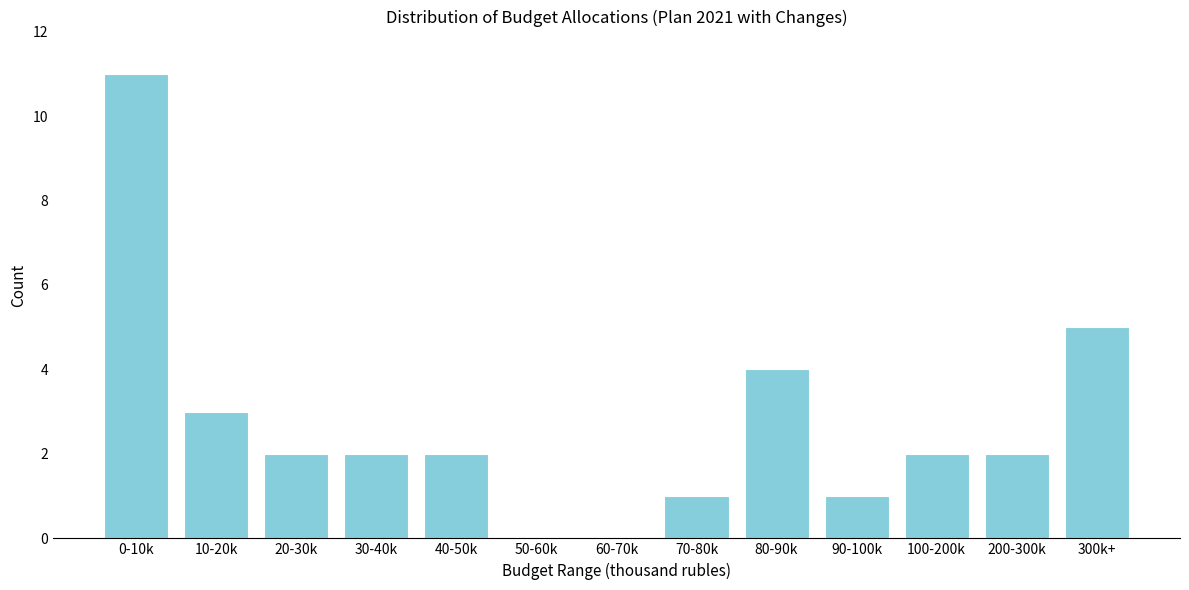

Reading left to right, list all the values displayed in this chart.

0-10k=11	10-20k=3	20-30k=2	30-40k=2	40-50k=2	50-60k=0	60-70k=0	70-80k=1	80-90k=4	90-100k=1	100-200k=2	200-300k=2	300k+=5